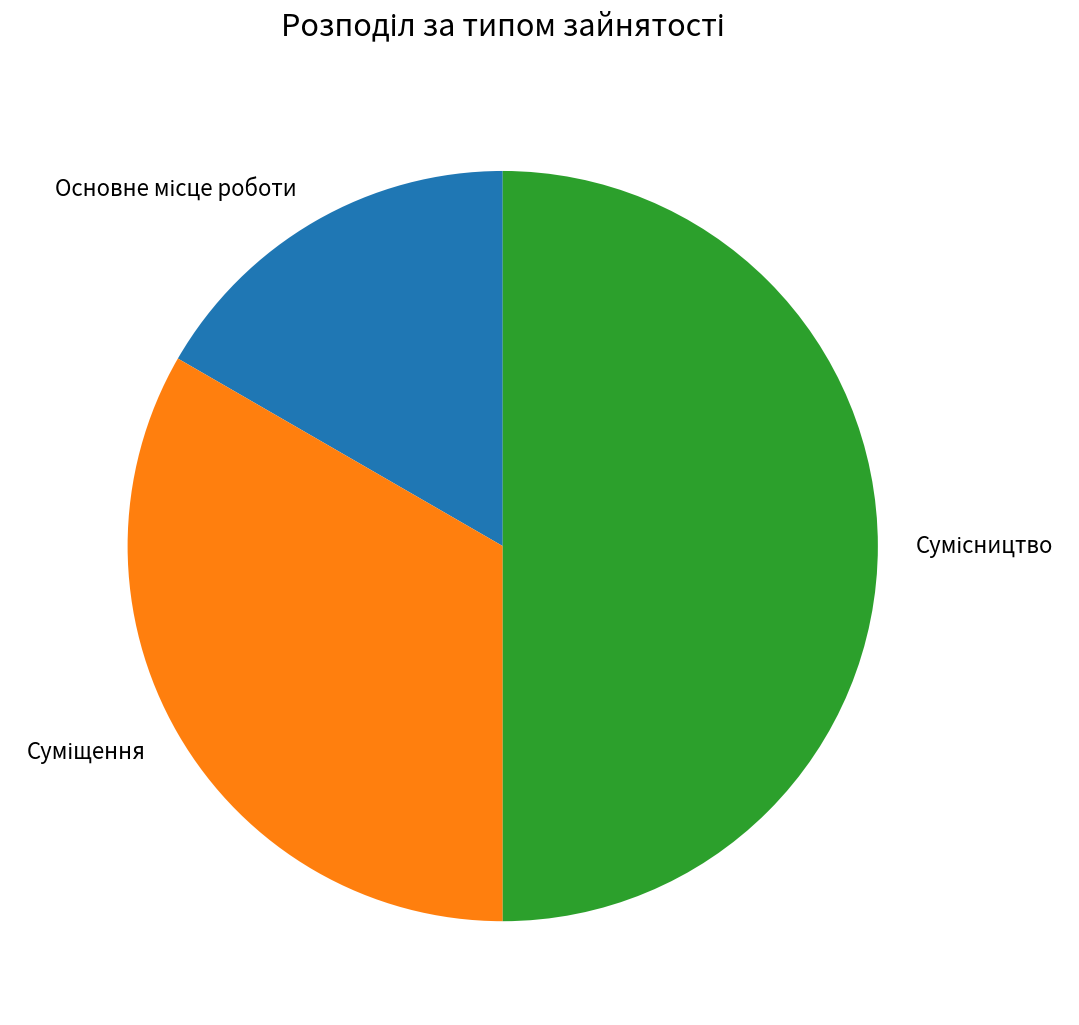

Is there any slice that represents more than half of the pie?

No